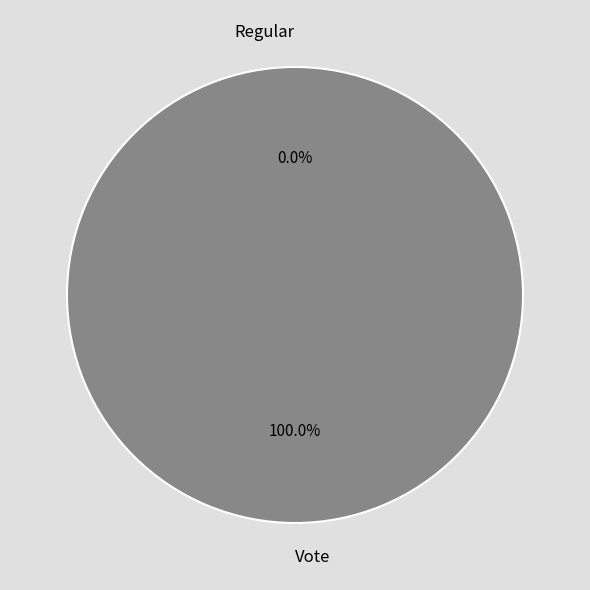

What is the change in value from Regular to Vote?

+2